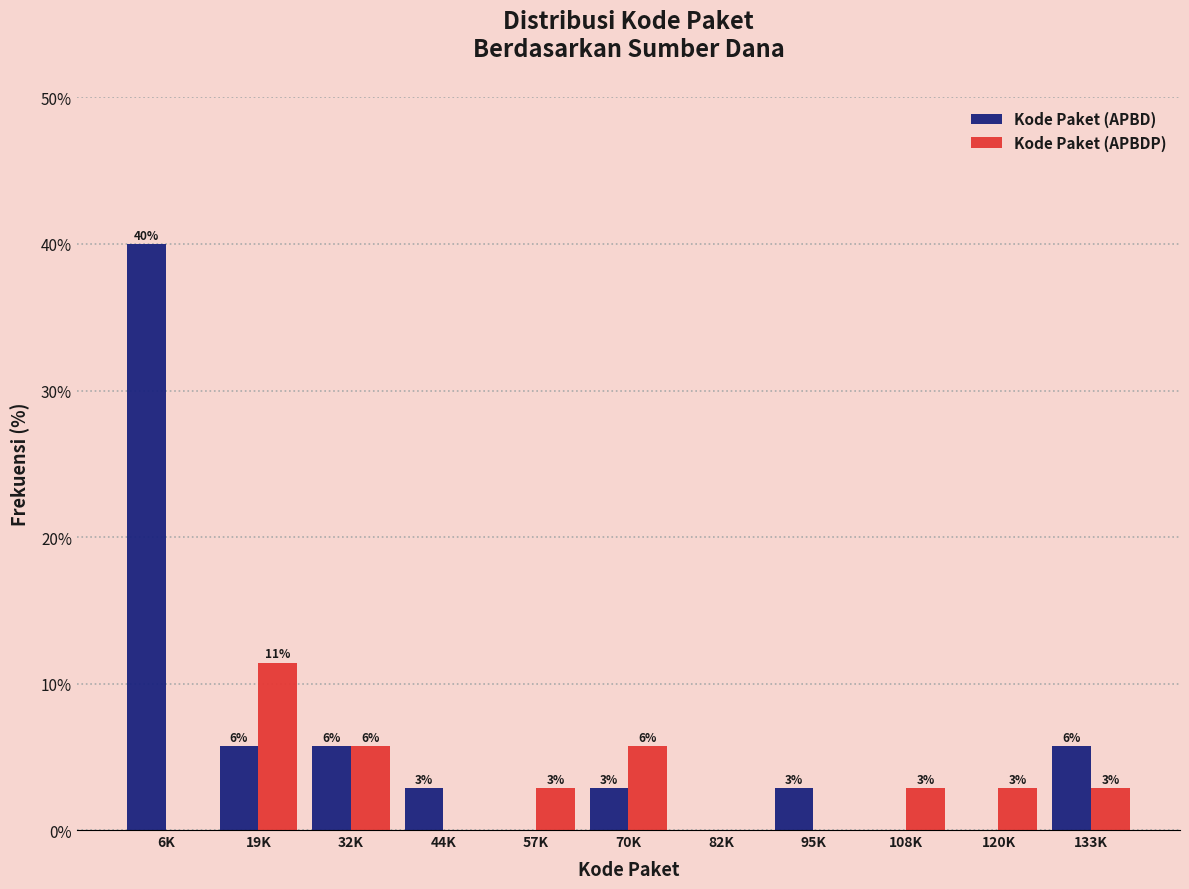

Are the bars horizontal?

No